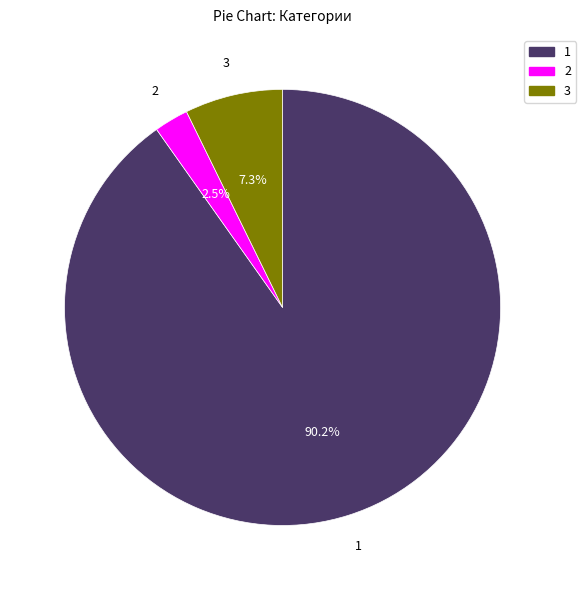

Is there any slice that represents more than half of the pie?

Yes